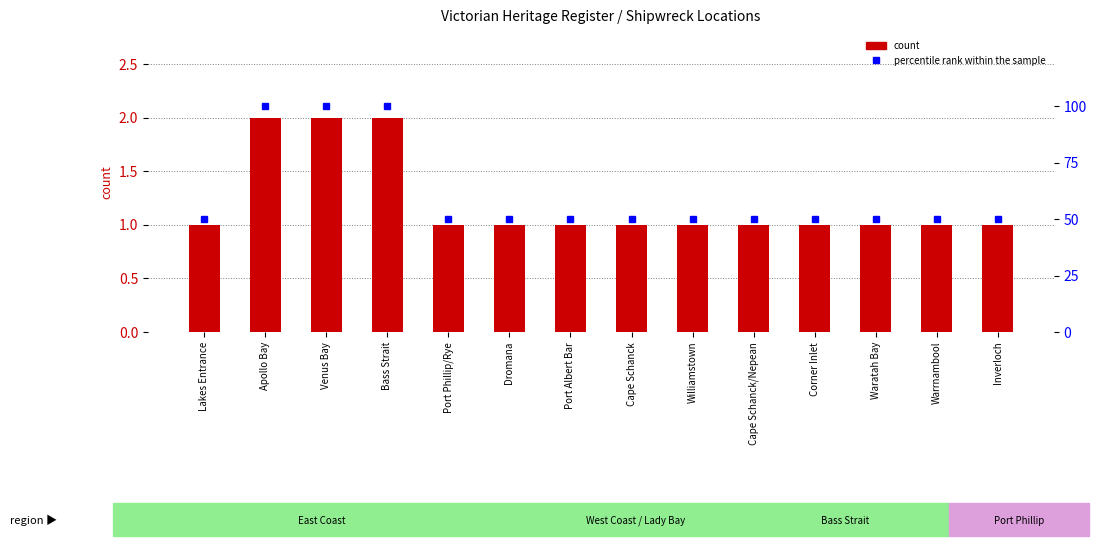

Rank the series at Venus Bay from highest to lowest value.

percentile rank within the sample, count